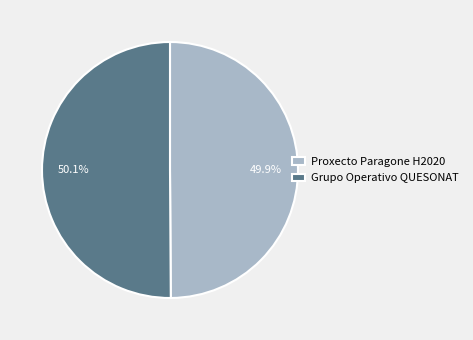

The Grupo Operativo QUESONAT slice represents 63% of the pie. True or false?

False